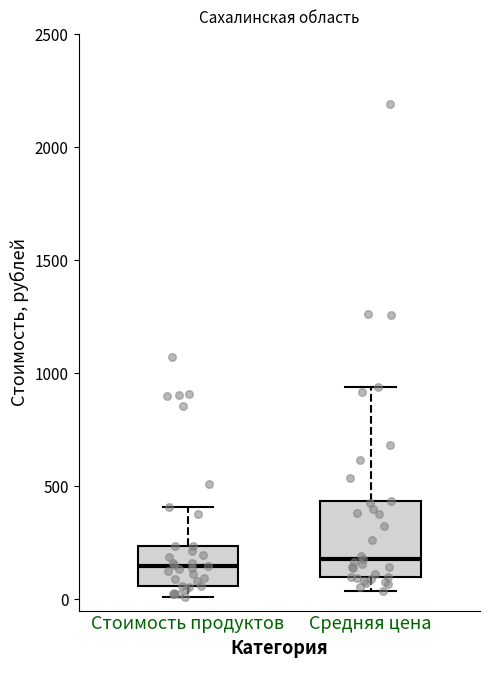

Which box is the tallest, from its lower edge to its upper edge?

Средняя цена